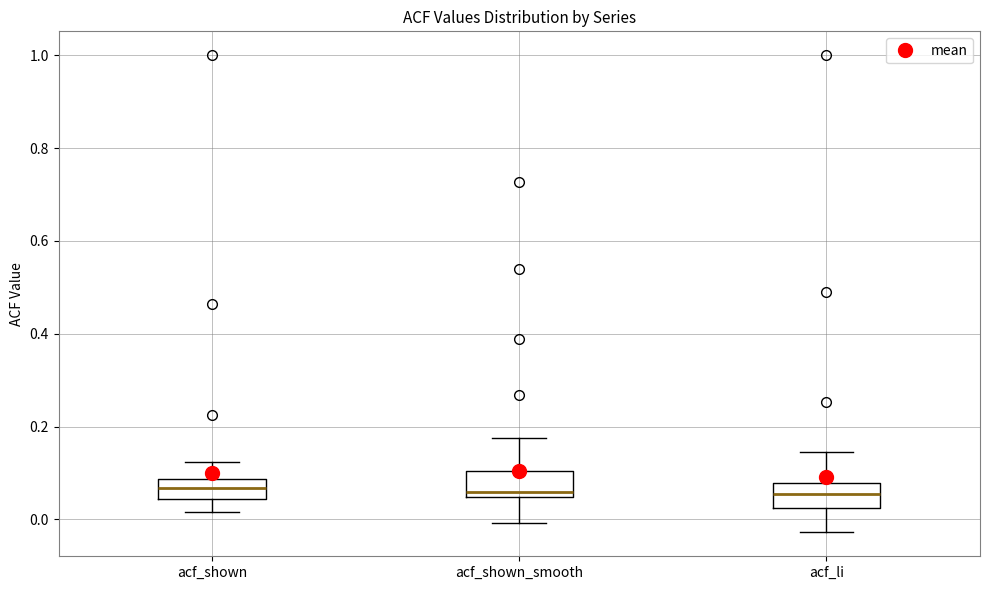

Reading left to right, transcribe this box plot: for each box, give where its median line is, the range the box spans, and where its two whiskers end, as read against the y-axis. The values are not printed on the chart, so give them approximately, as read against the axis.

acf_shown: median 0.06, box 0.04 to 0.08, whiskers 0.02 to 0.12
acf_shown_smooth: median 0.06, box 0.04 to 0.10, whiskers 0.00 to 0.18
acf_li: median 0.06, box 0.02 to 0.08, whiskers -0.02 to 0.14